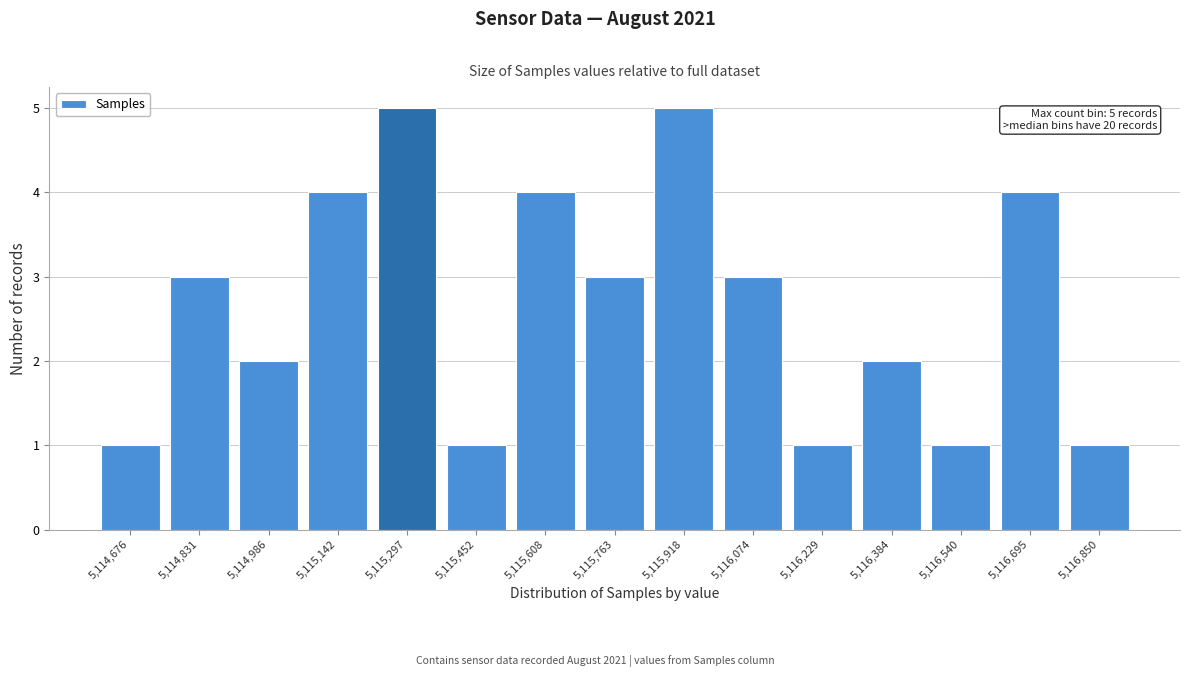

Reading left to right, extract all data points from this chart.

1	3	2	4	5	1	4	3	5	3	1	2	1	4	1